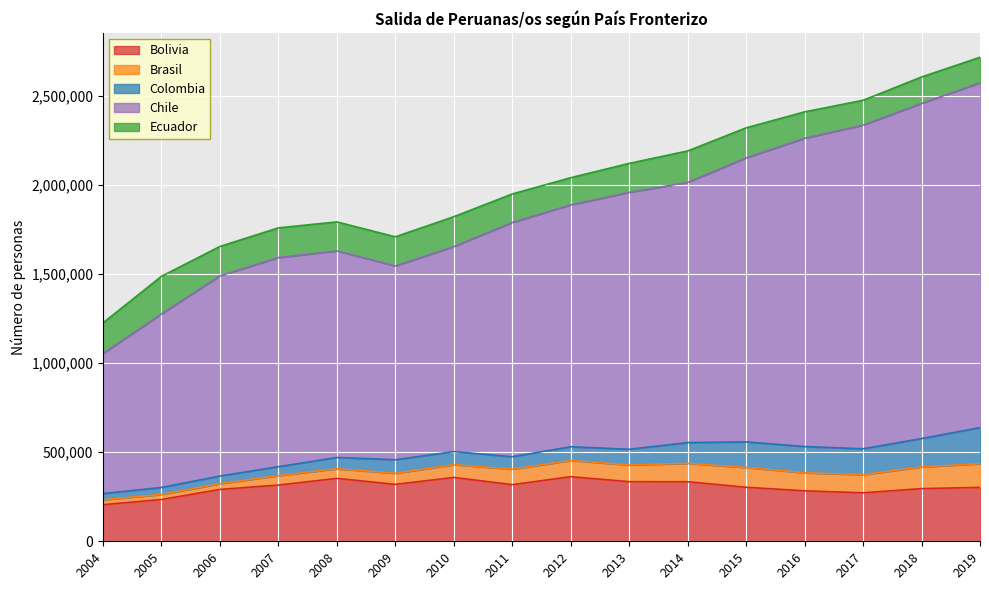

Rank the series by their maximum value, from highest to lowest.

Chile, Bolivia, Ecuador, Colombia, Brasil